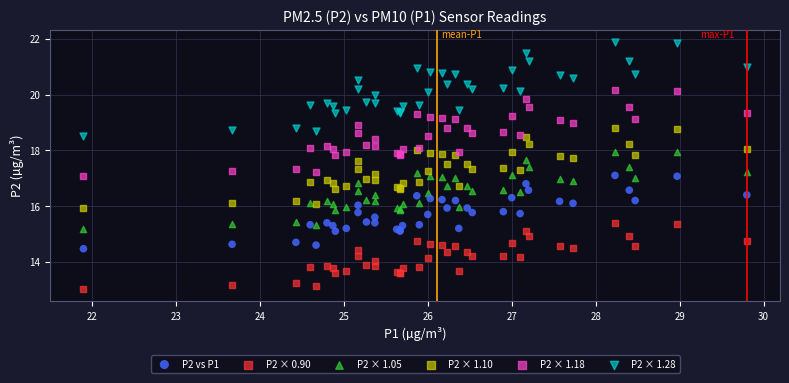

Which series has the widest spread of Y values?

P2 × 1.28